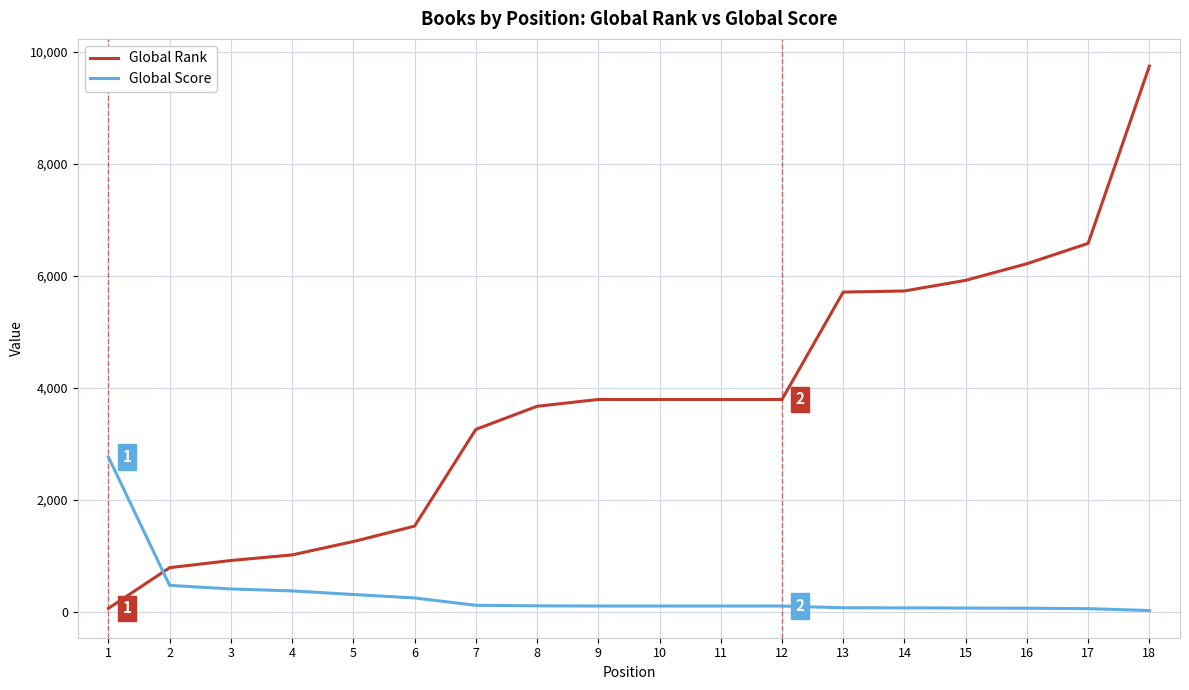

What are all the series names shown in the legend?

Global Rank, Global Score